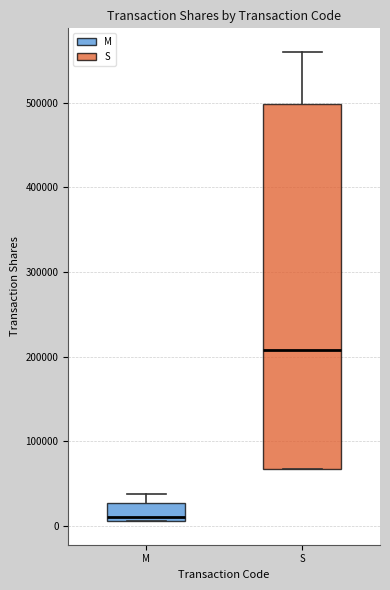

Reading left to right, read every box against the y-axis: the position of its median line, the range the box covers, and the ends of its whiskers. The values are not printed on the chart, so give them approximately, as read against the axis.

M: median 10000 (just above the box's lower edge), box 10000 to 30000, whiskers 10000 to 40000
S: median 210000, box 70000 to 500000, whiskers 70000 to 560000